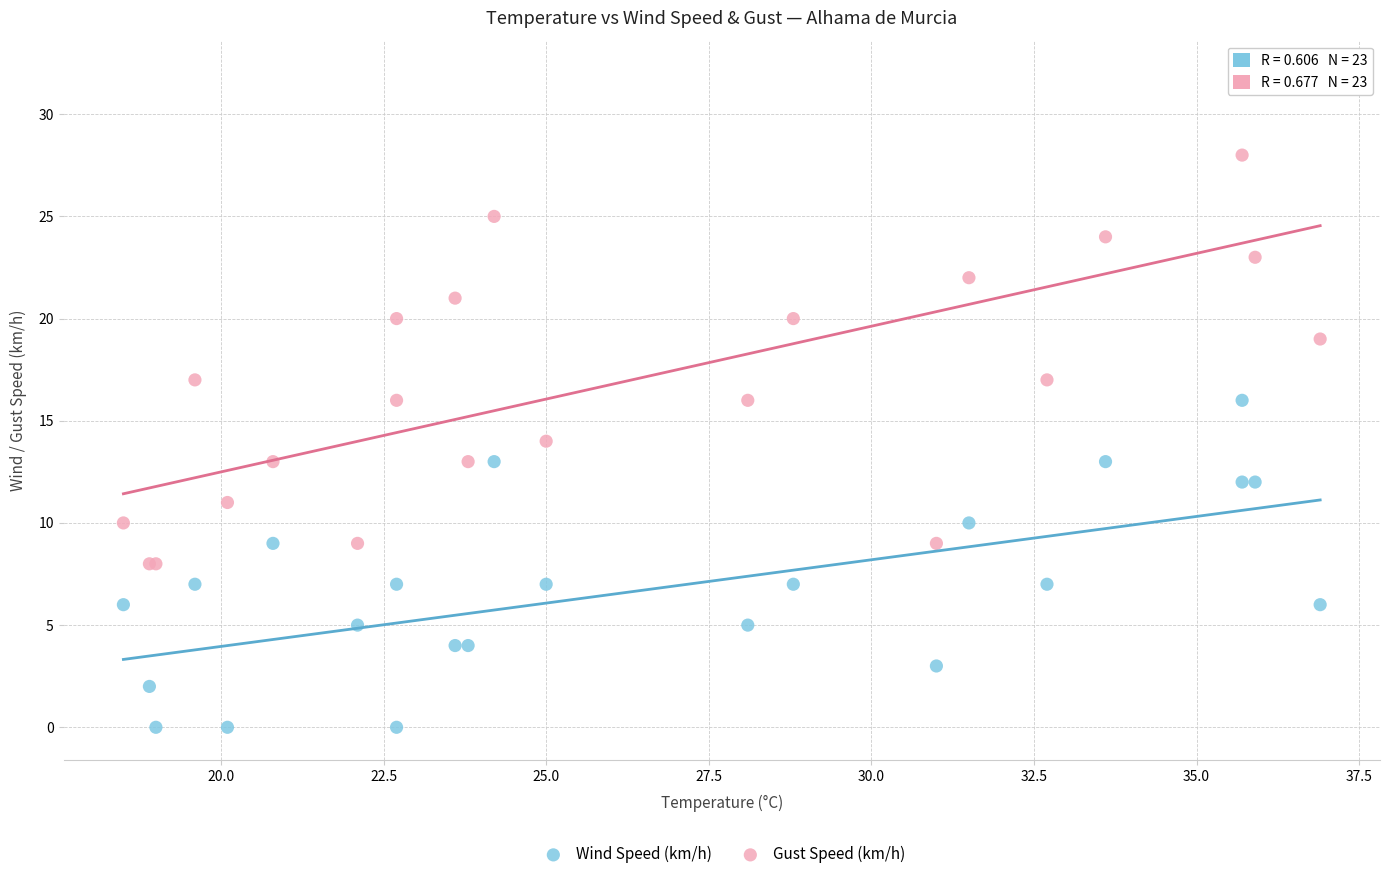

Which series contains the highest Y value?

Gust Speed (km/h)